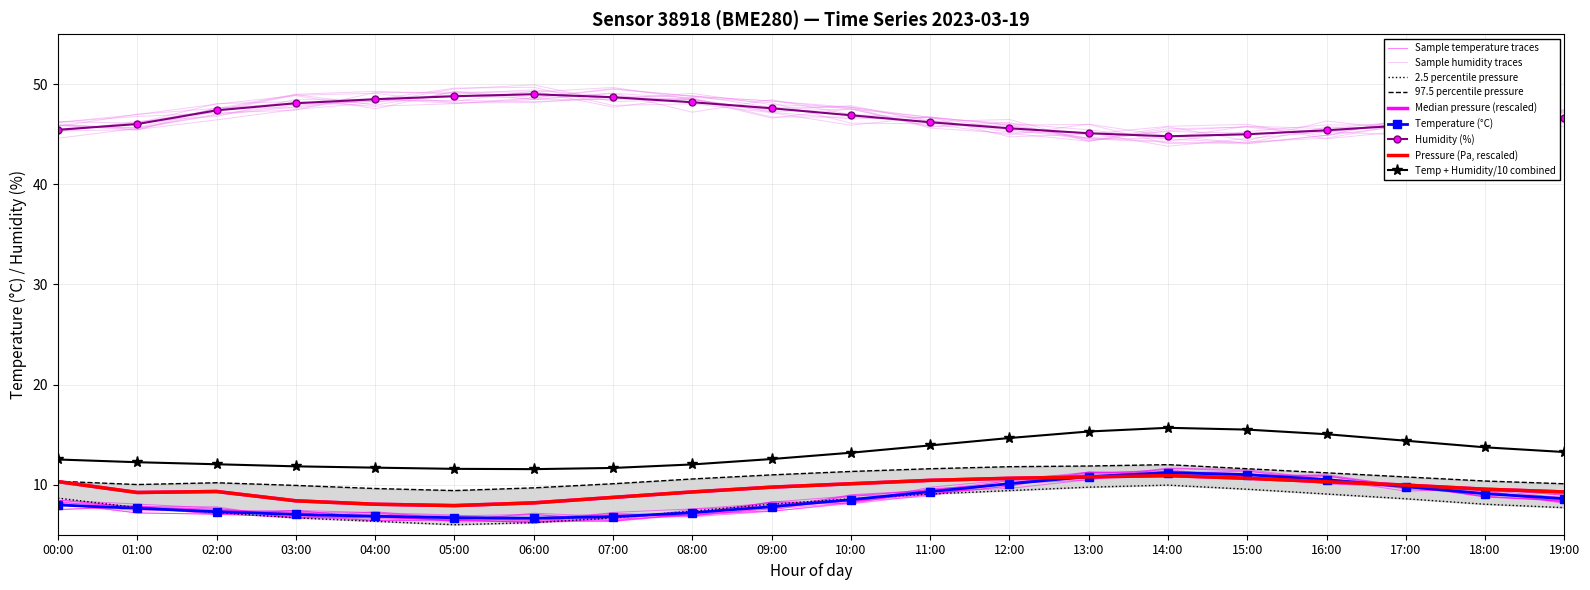

At which category does temperature reach its first local peak?

14:00